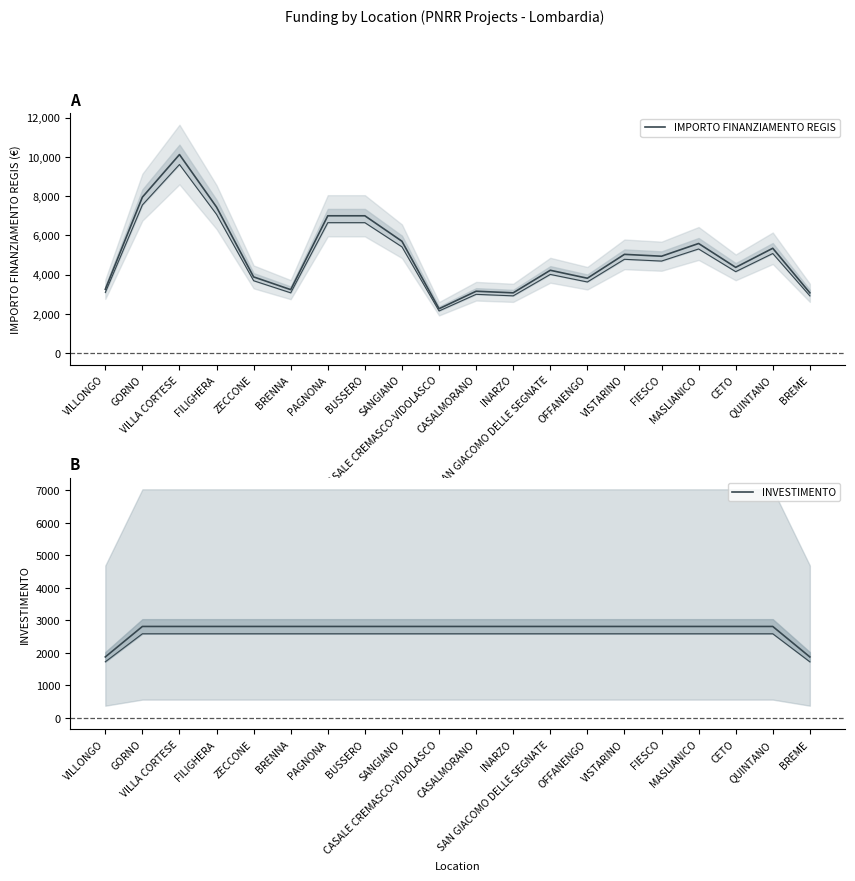

List the series in order of their peak value, highest first.

IMPORTO FINANZIAMENTO REGIS, INVESTIMENTO